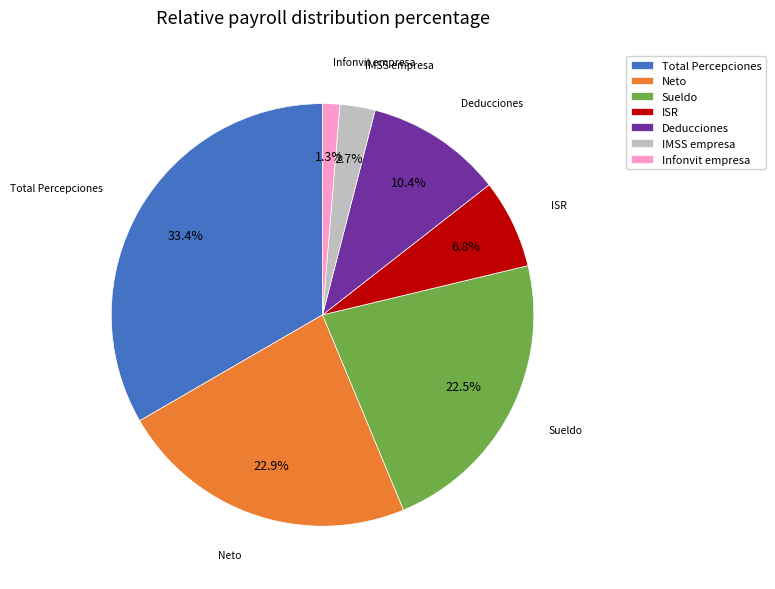

How many slices are in this pie chart?

7